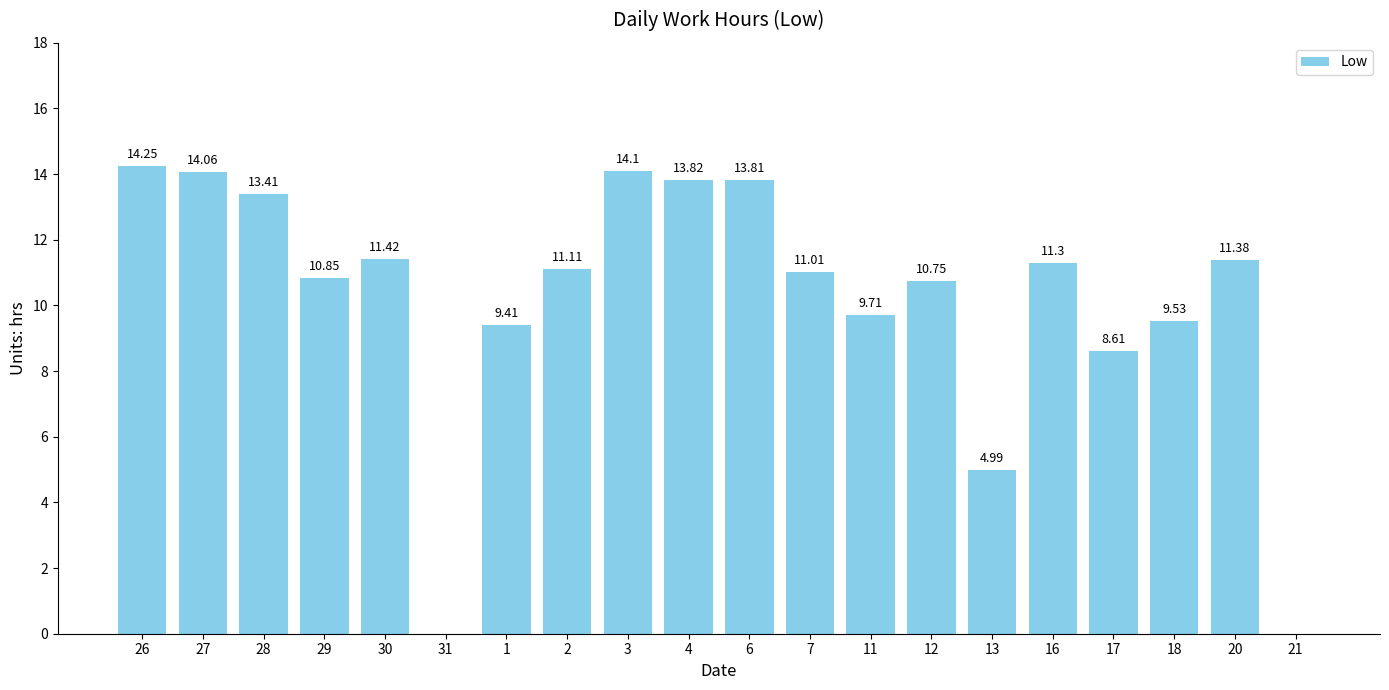

True or false: the data shows 4.4 at 27.

False